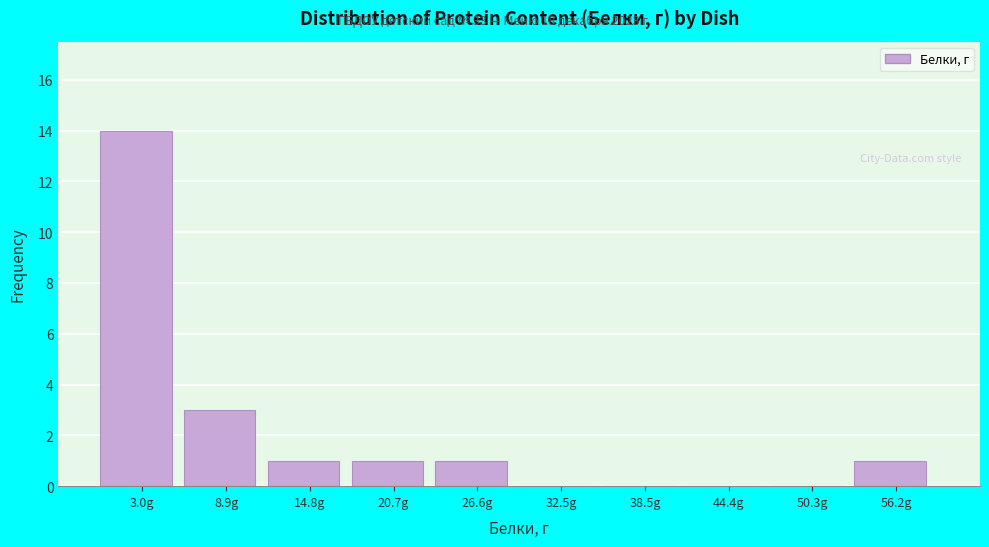

Over which range of the x-axis is the bar tallest?

0 to 6